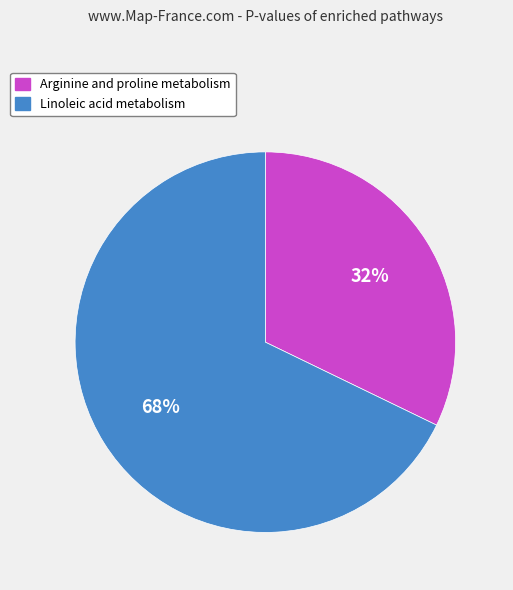

How many segments does this pie chart have?

2